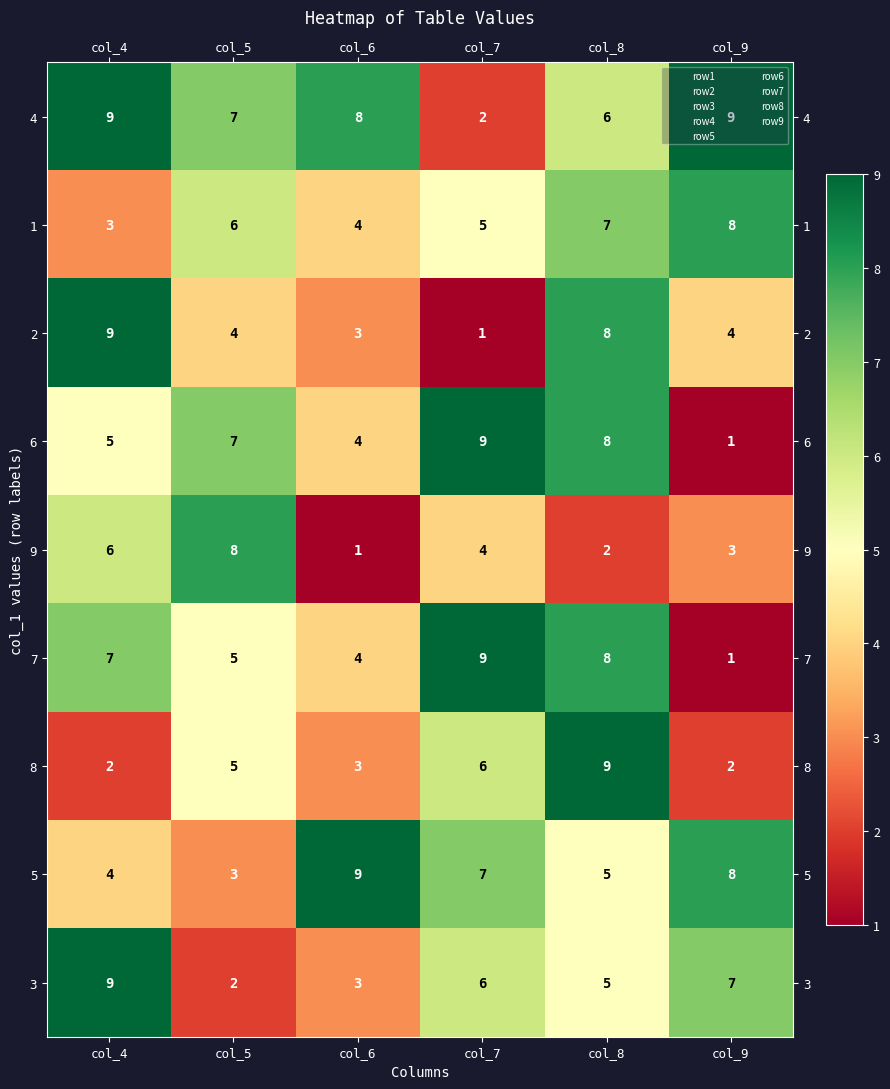

How many 9 values are between 2 and 6?

4